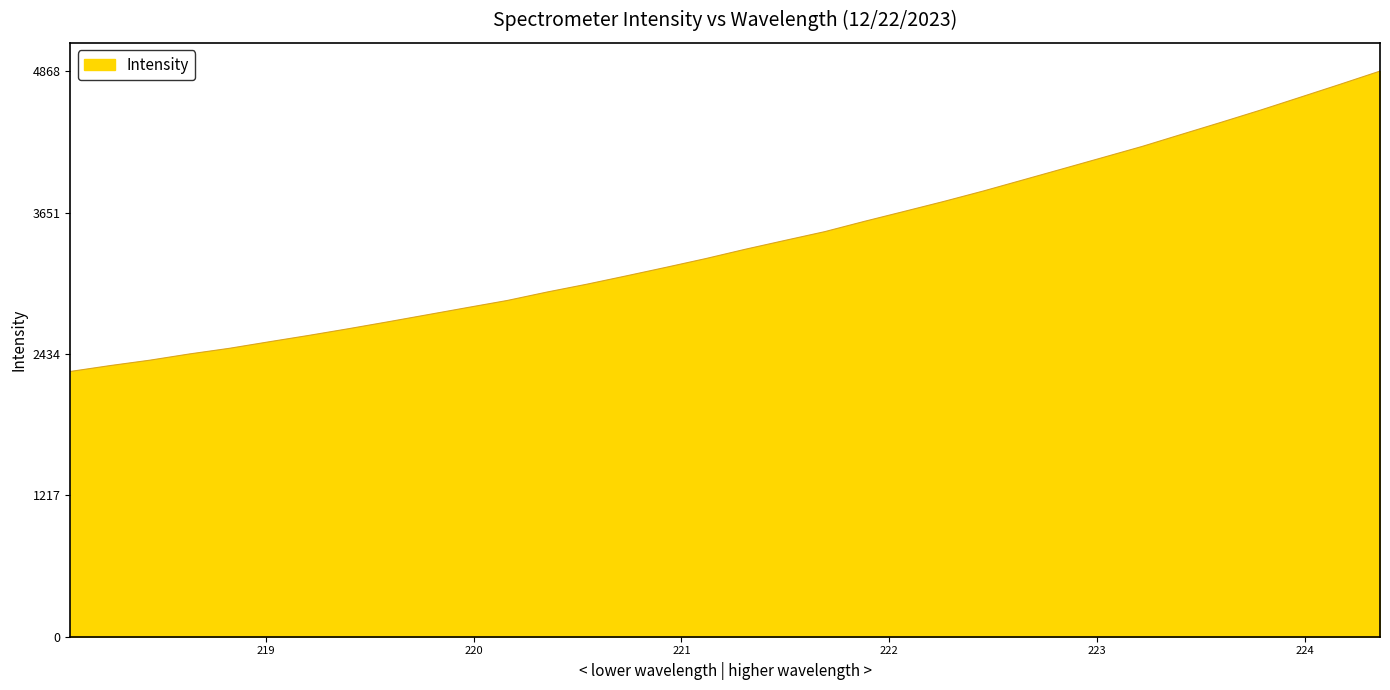

What is the maximum value shown in the chart?

4868.4